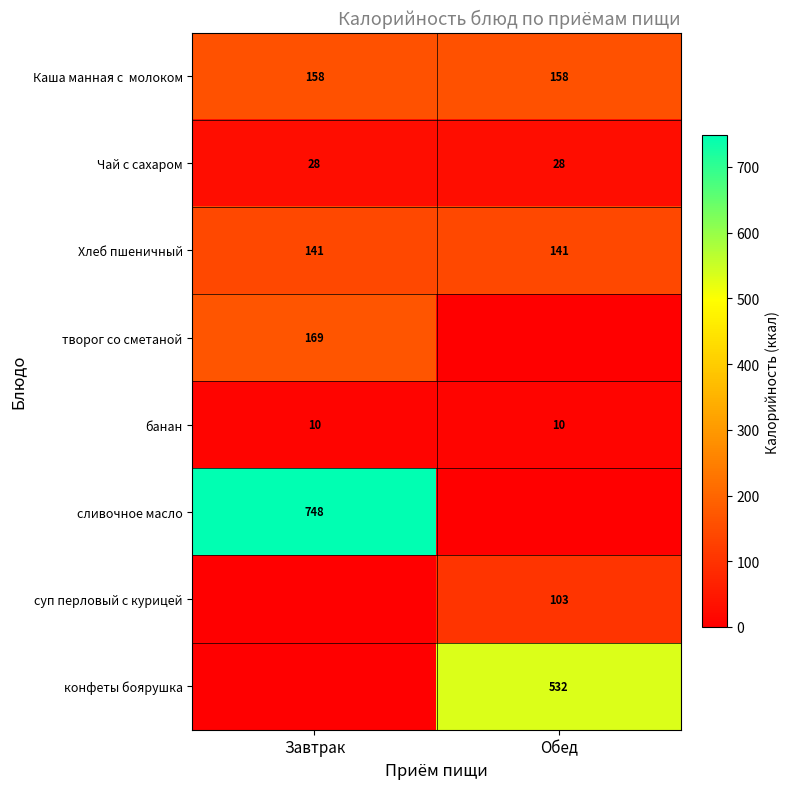

What is the sum of the банан values at Завтрак and Обед?

20